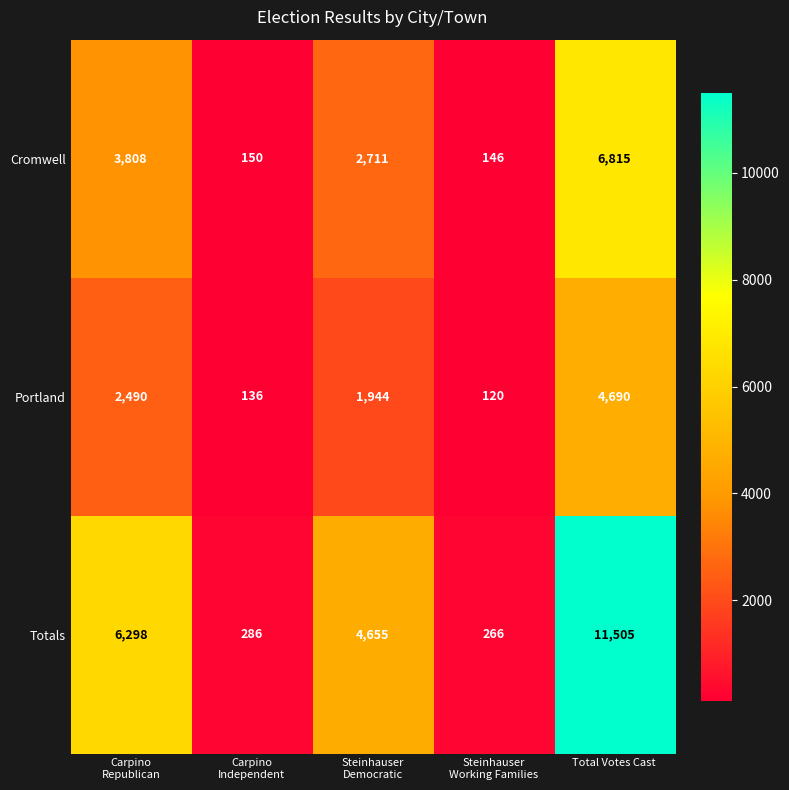

How many distinct data groups are displayed?

3